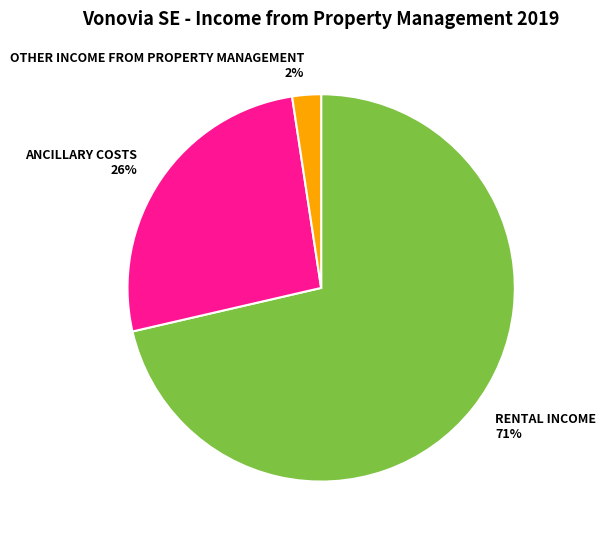

To the nearest percent, what is the average slice percentage?

33%